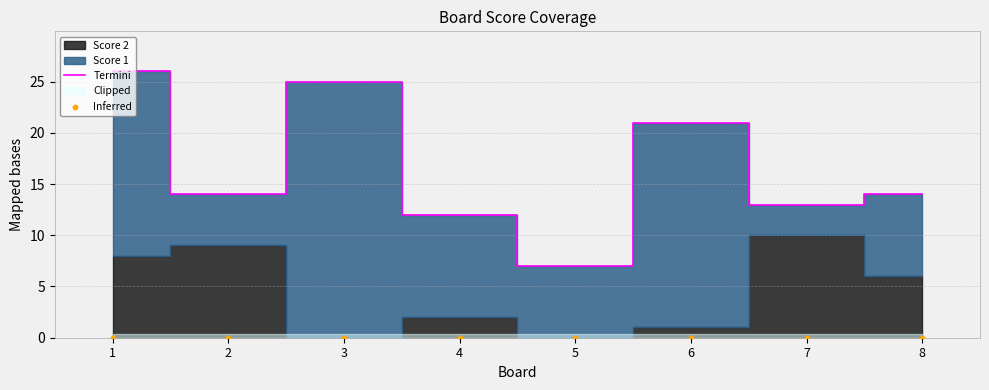

Which series contains the lowest Y value?

Inferred